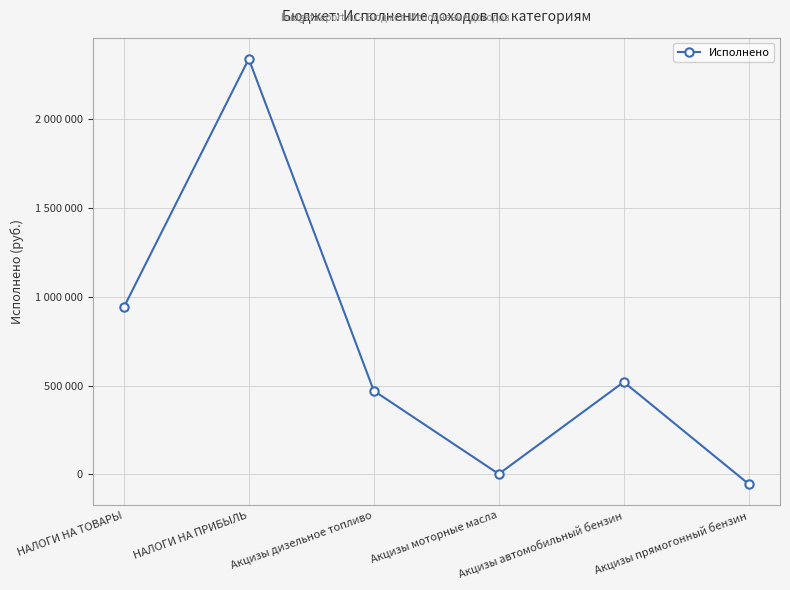

What is the label of the 6th point from the left?

Акцизы прямогонный бензин